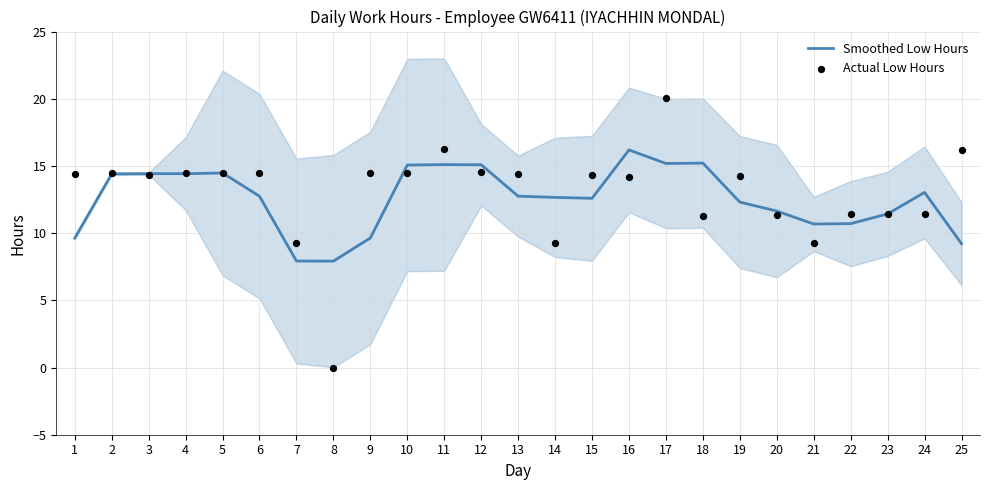

Which series reaches the minimum Y coordinate?

Actual Low Hours